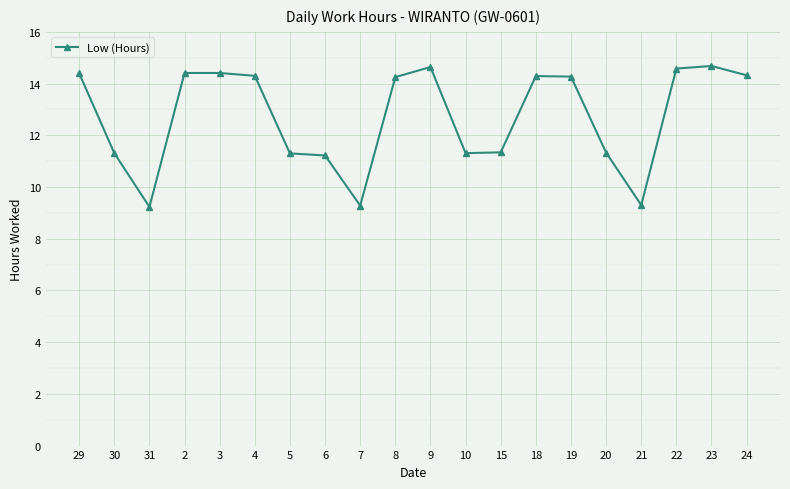

The value at 8 is 5.2. True or false?

False